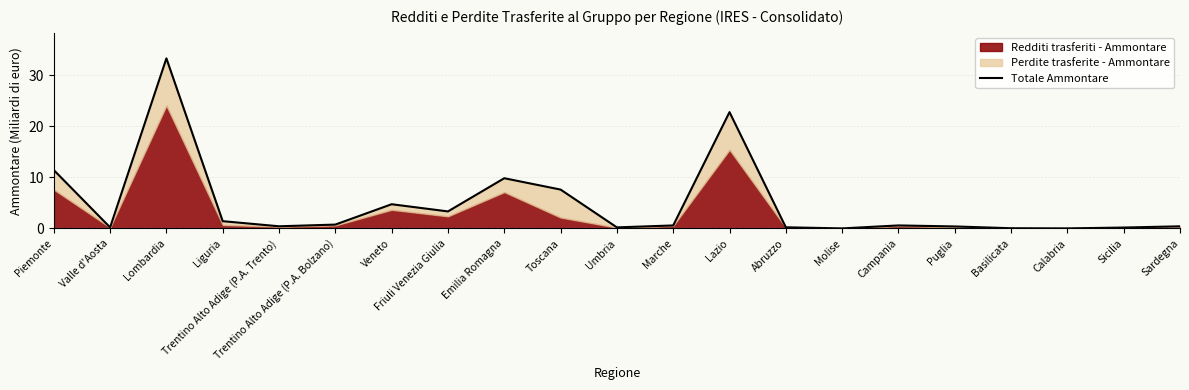

Rank the categories by value from lowest to highest.

Molise, Calabria, Basilicata, Sicilia, Valle d'Aosta, Umbria, Abruzzo, Puglia, Sardegna, Trentino Alto Adige (P.A. Trento), Marche, Campania, Trentino Alto Adige (P.A. Bolzano), Liguria, Friuli Venezia Giulia, Veneto, Toscana, Emilia Romagna, Piemonte, Lazio, Lombardia